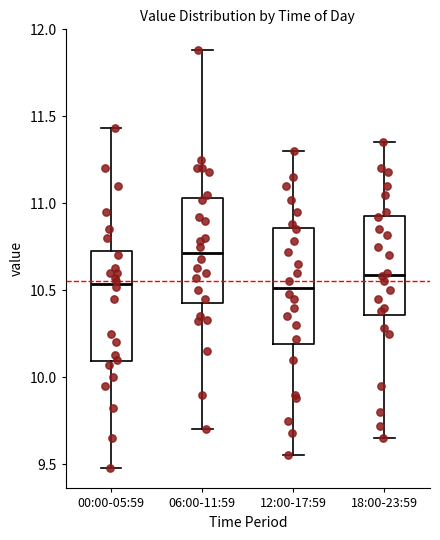

Where does the median line of the box for 06:00-11:59 sit on the y-axis? The values are not printed on the chart, so give them approximately, as read against the axis.

10.70